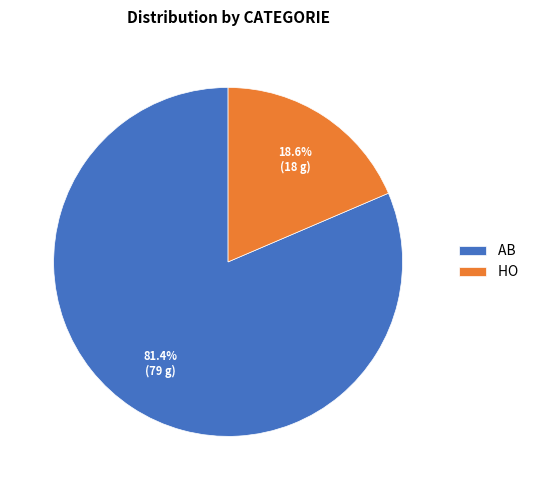

To the nearest percent, what is the combined percentage of HO and AB?

100%